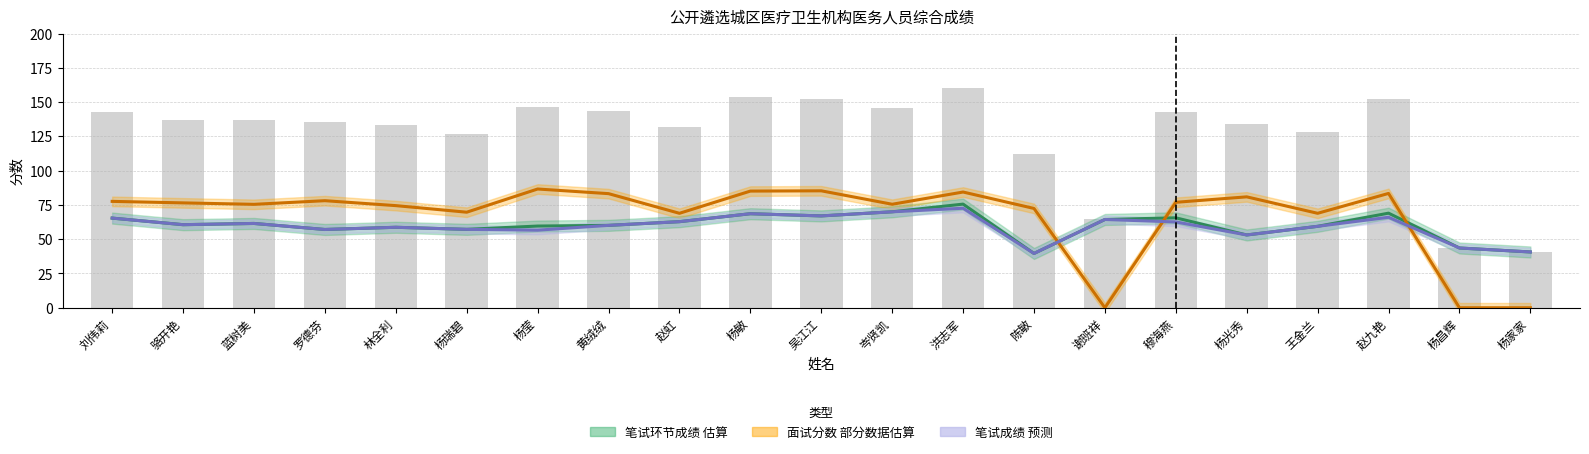

Which has a higher value, 王金兰 or 杨莹?

杨莹